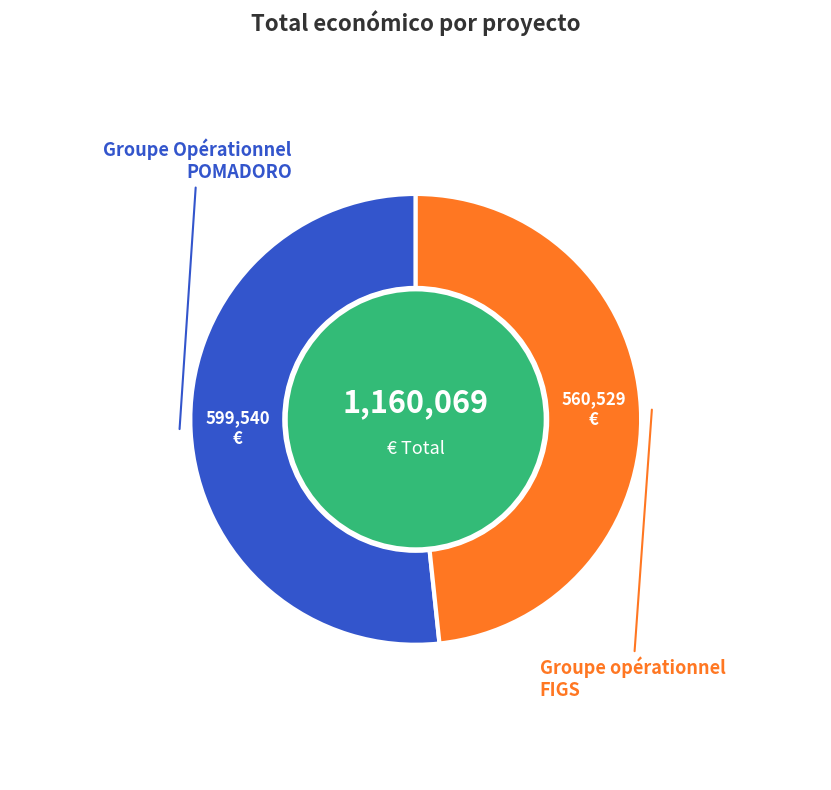

Does any single category account for the majority?

Yes